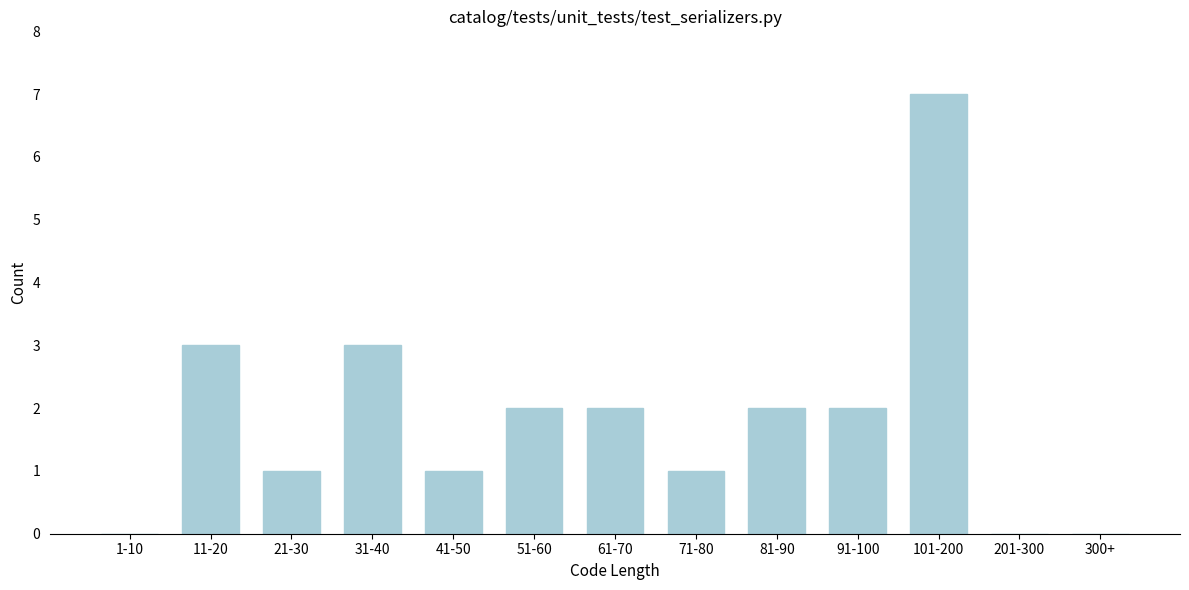

Reading right to left, extract all data points from this chart.

300+=0	201-300=0	101-200=7	91-100=2	81-90=2	71-80=1	61-70=2	51-60=2	41-50=1	31-40=3	21-30=1	11-20=3	1-10=0